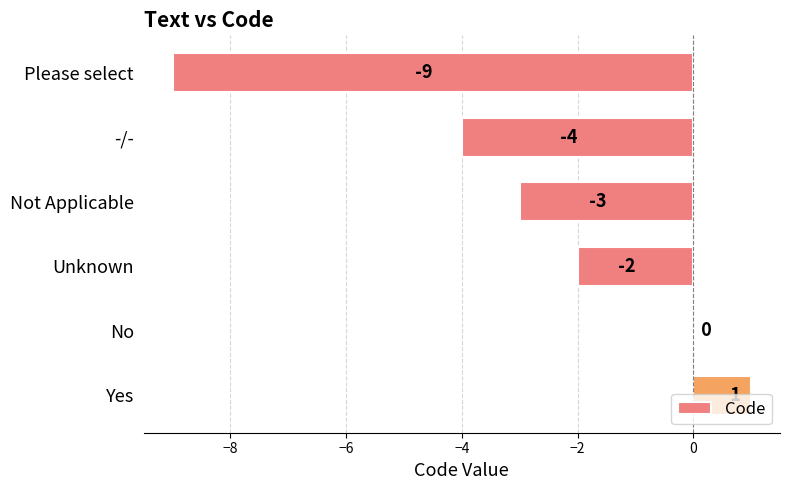

How many values are between -4 and 0?

4